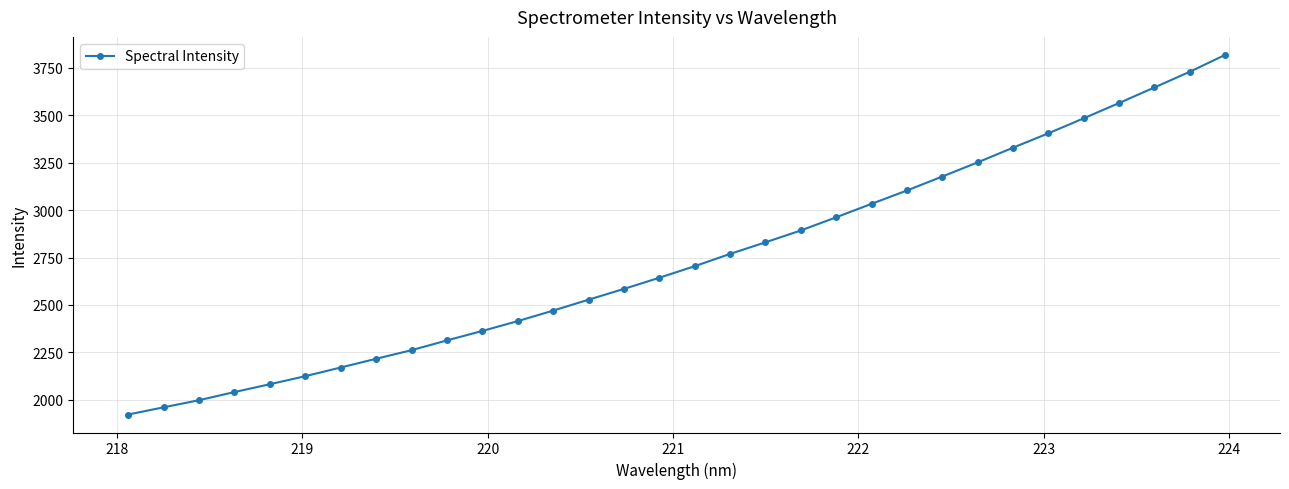

What is the value of the 15th point from the left?

2584.5